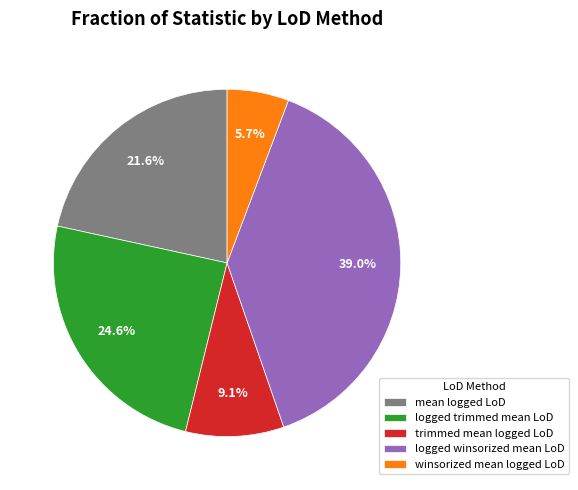

How many slices are in this pie chart?

5